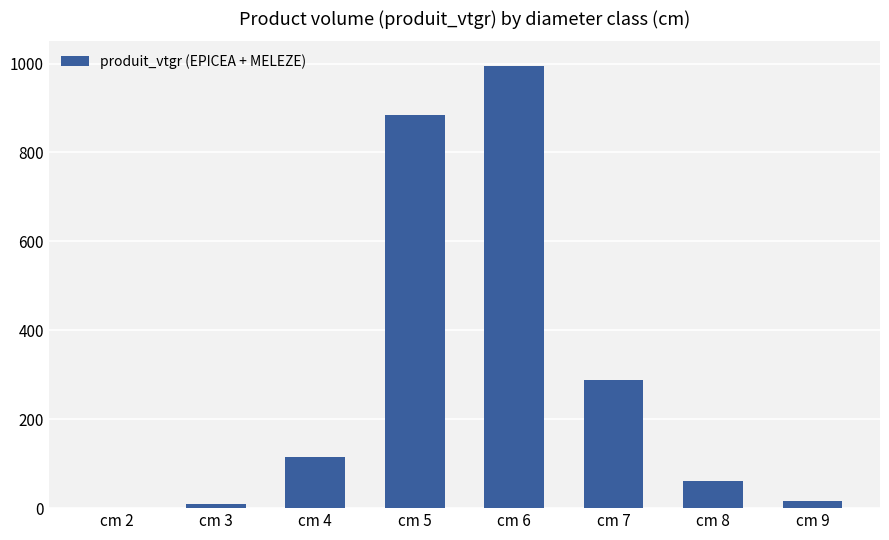

Which label corresponds to the largest value in the chart?

cm 6